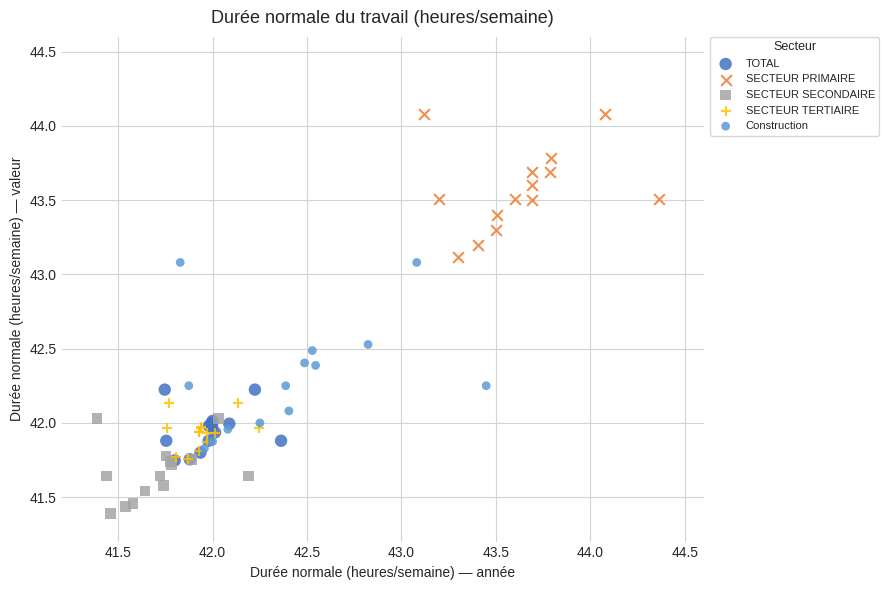

Which series contains the lowest Y value?

SECTEUR SECONDAIRE